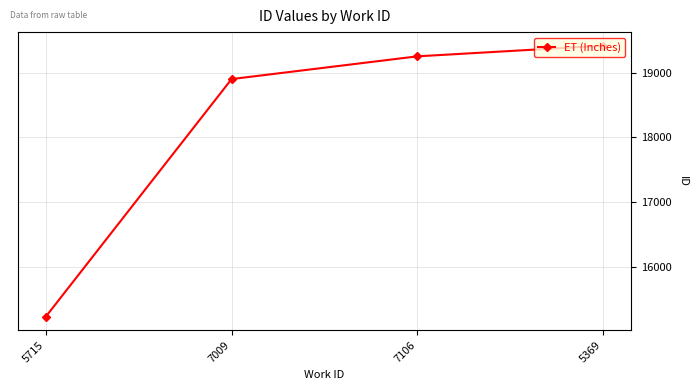

What position from the right is 7009?

3